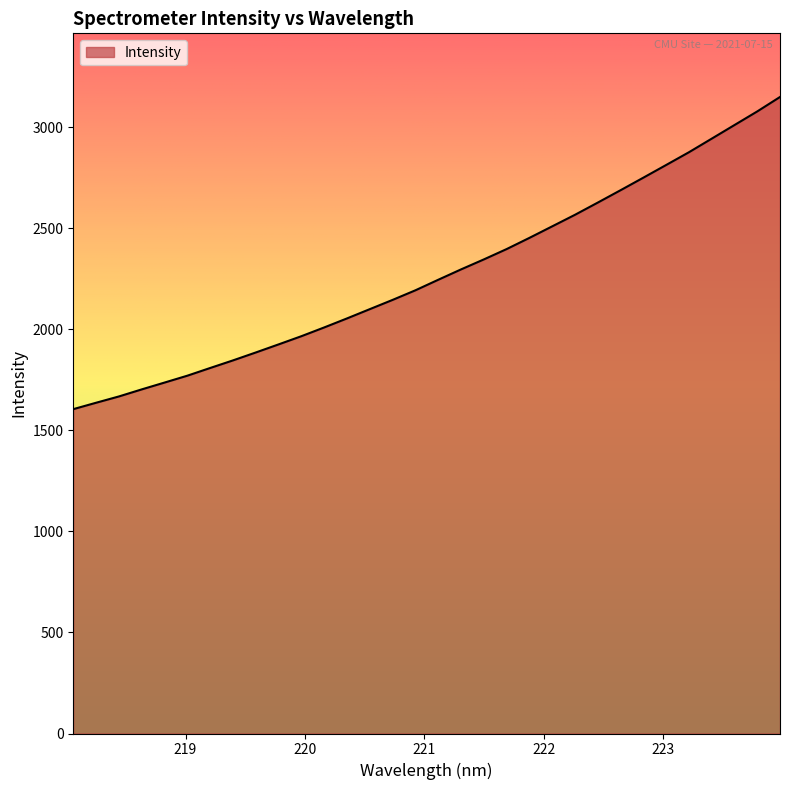

What is the maximum value shown in the chart?

3150.6